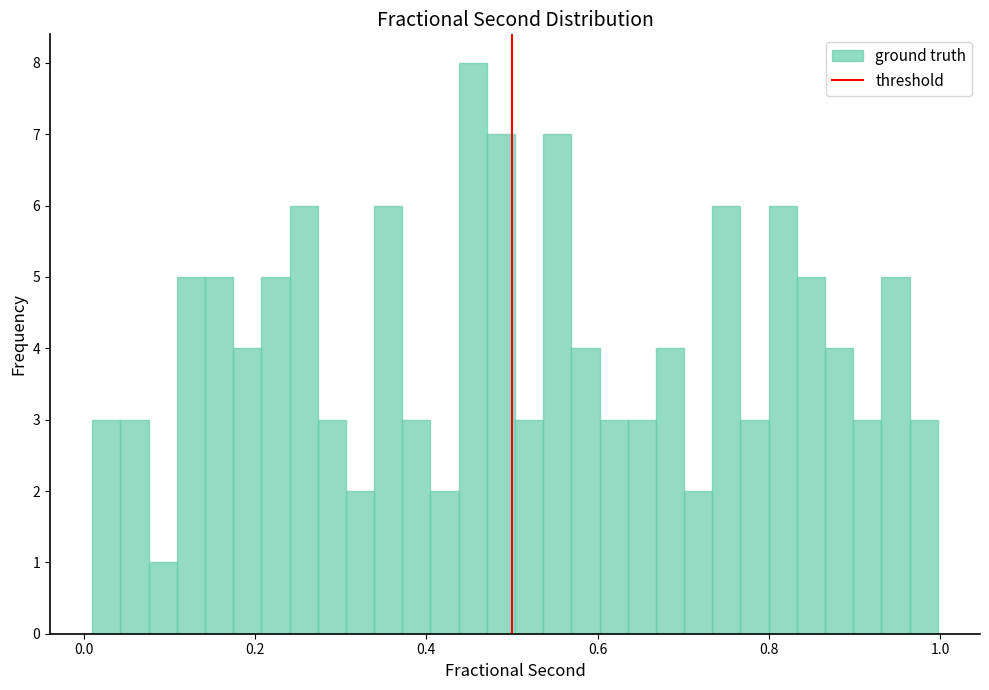

Around what value on the x-axis is the tallest bar? Give the approximate position of its centre, as read against the axis.

0.46